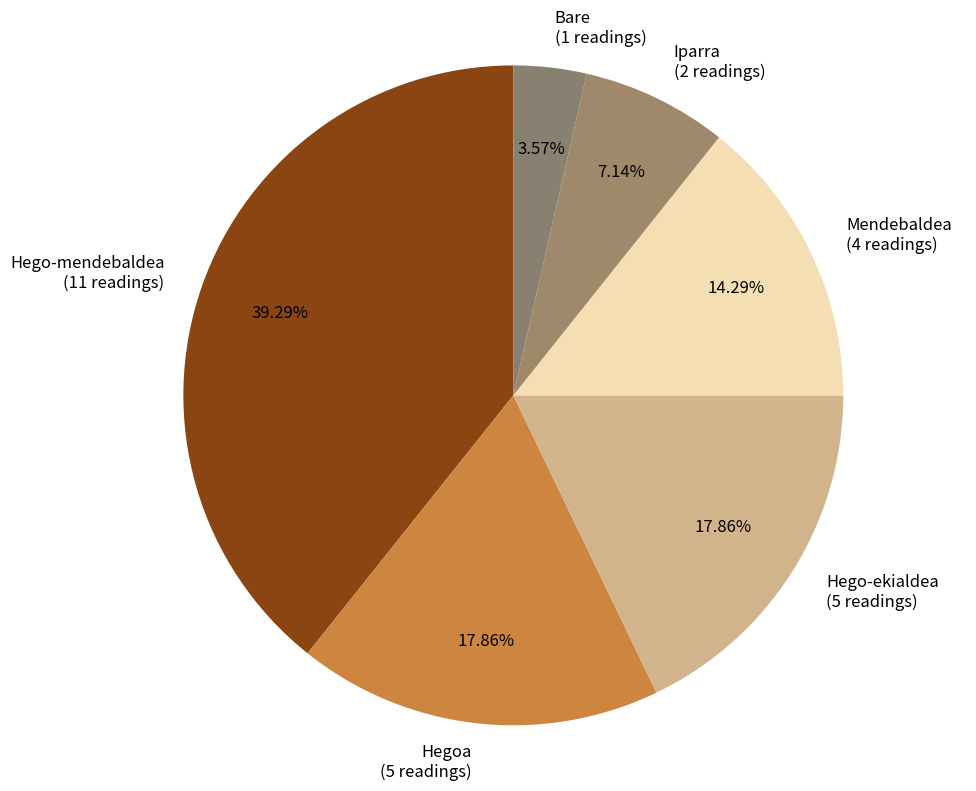

Is there a majority slice in this chart?

No